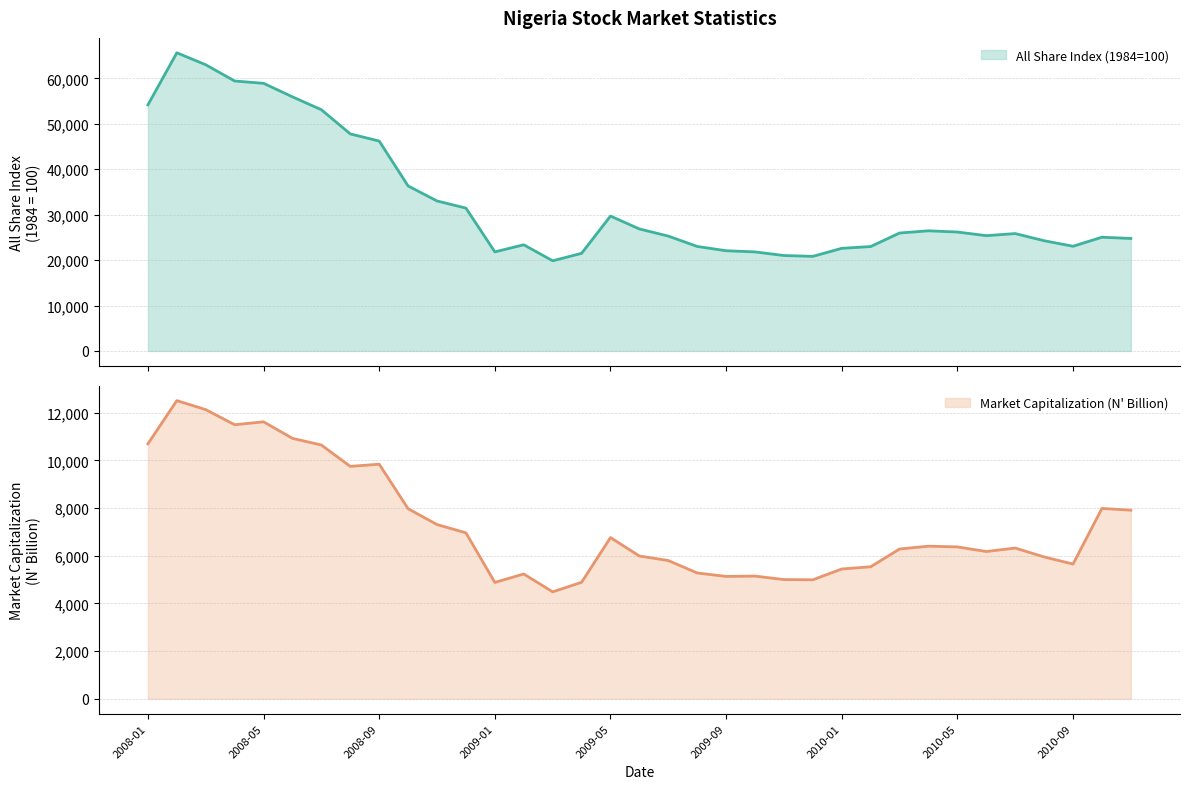

Read the Market Capitalization (N' Billion) value at 2008-06.

10920.3